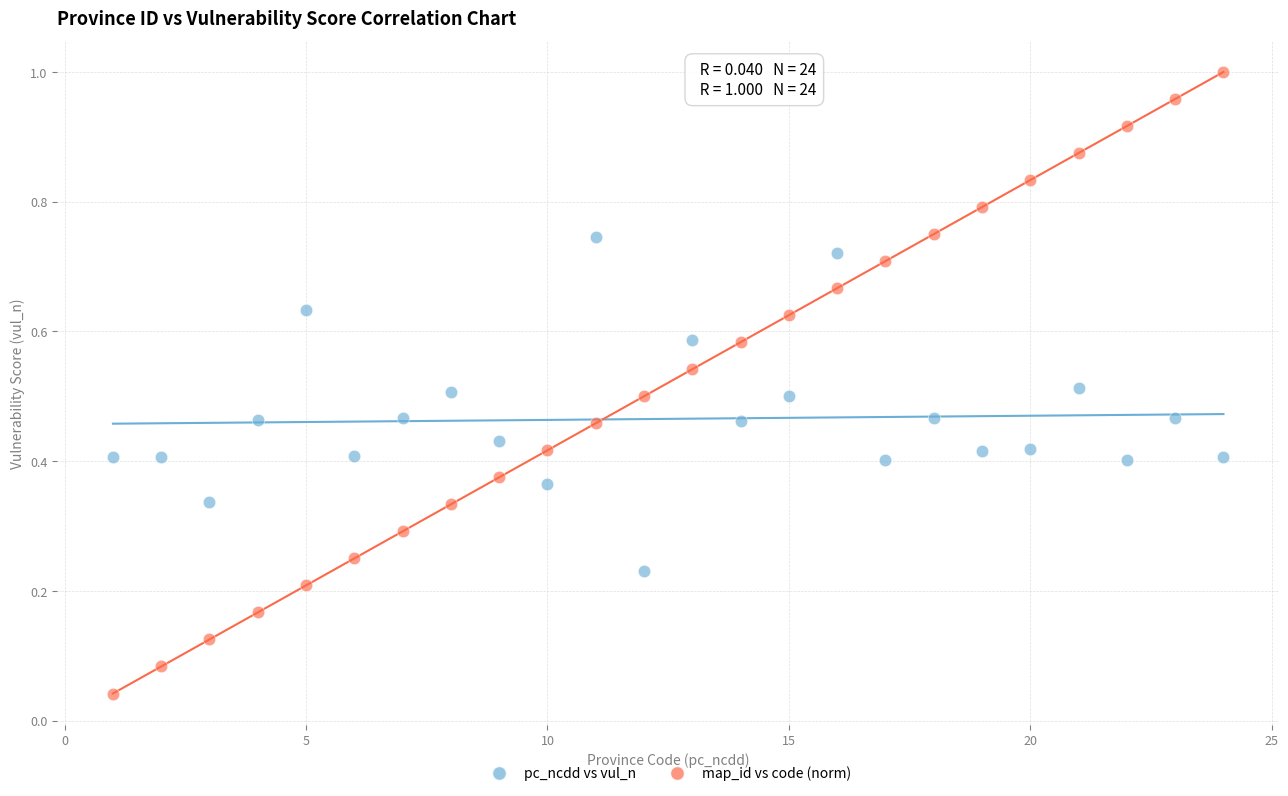

Which series reaches the maximum Y coordinate?

map_id vs code (norm)